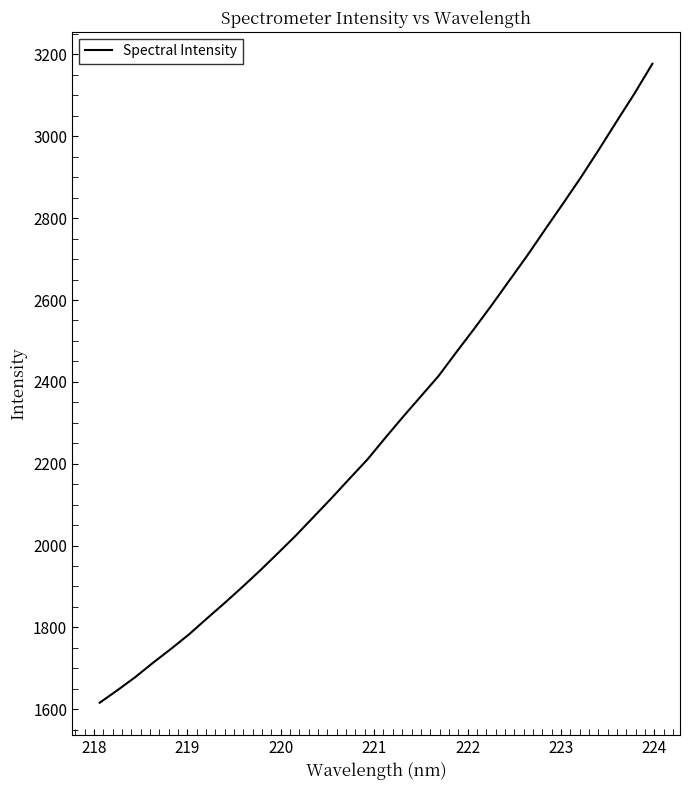

What is the difference between the maximum and minimum values?

1561.5